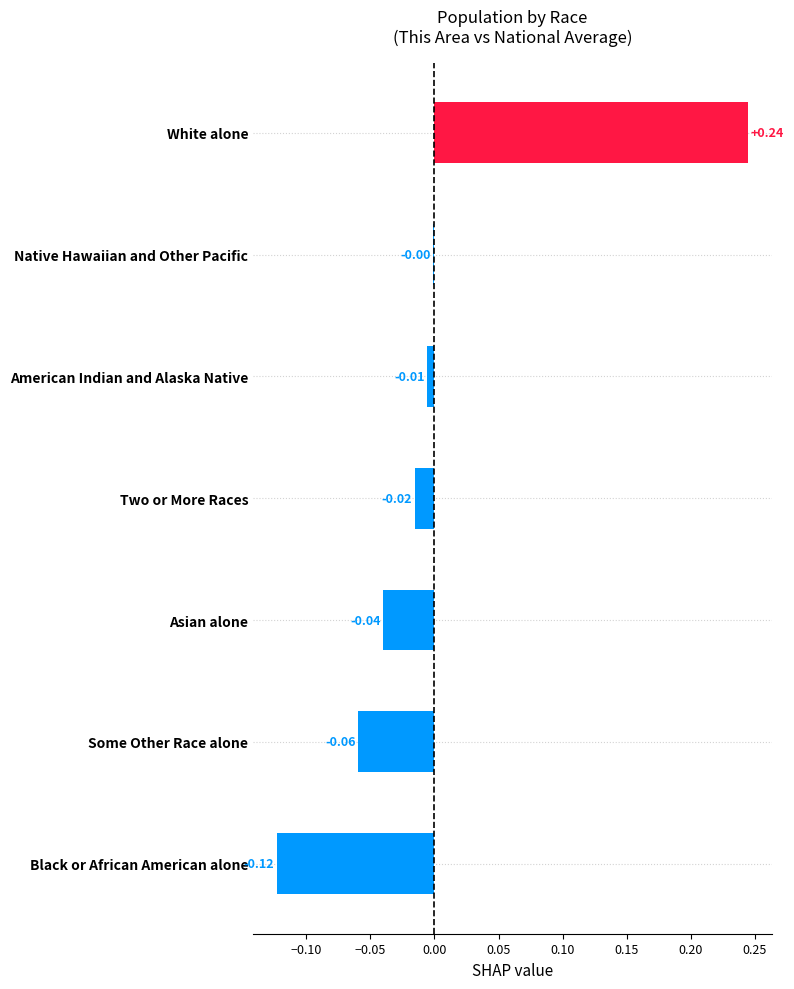

Which has a higher value, Black or African American alone or Some Other Race alone?

Some Other Race alone